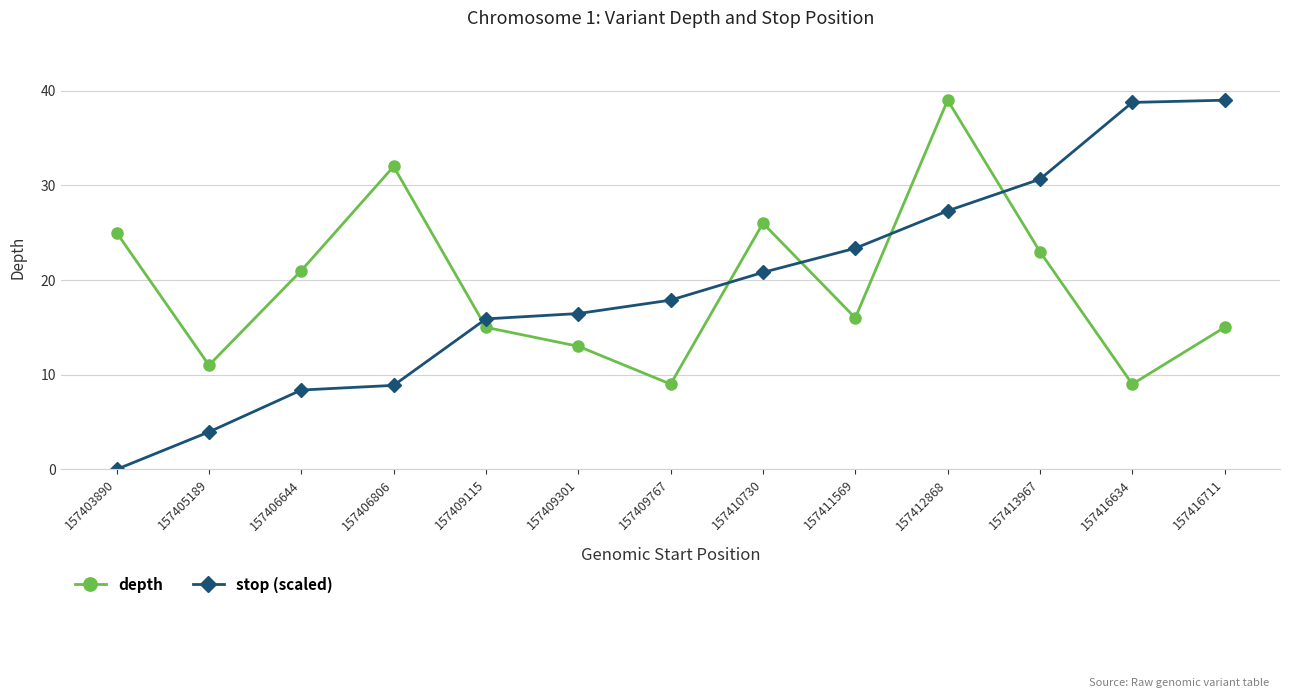

What is the value of the depth point at the 8th from the left?

26.0